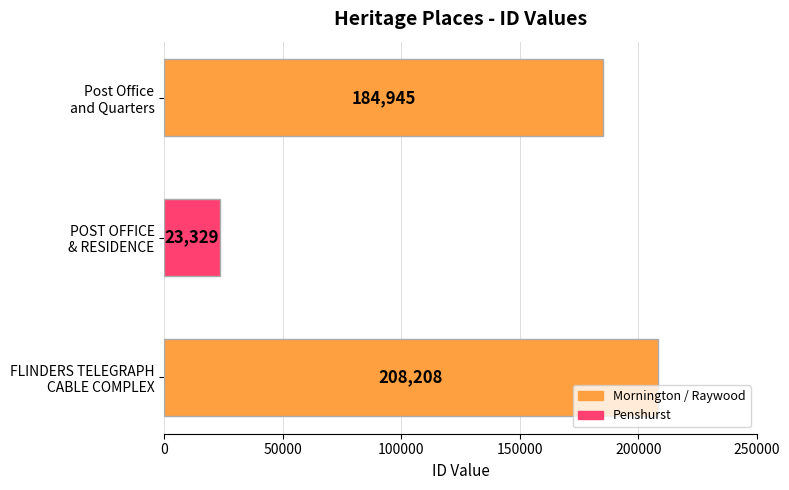

What is the sum of all values?

416482